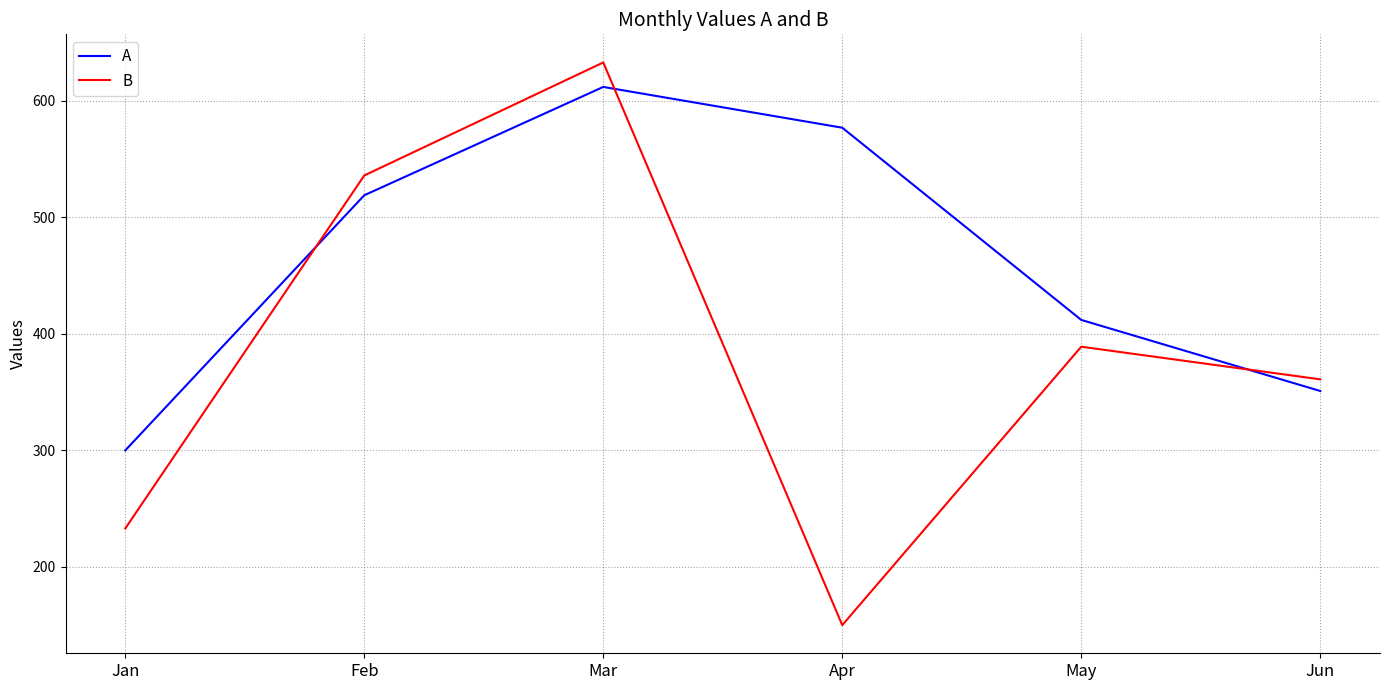

Is this an area chart (filled region under the line)?

No